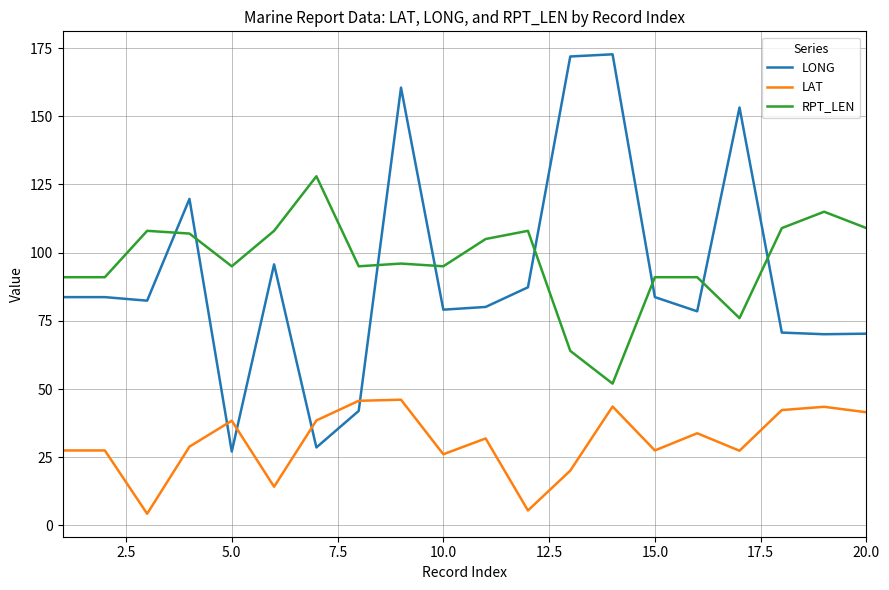

Which series has the largest range (max minus min)?

LONG